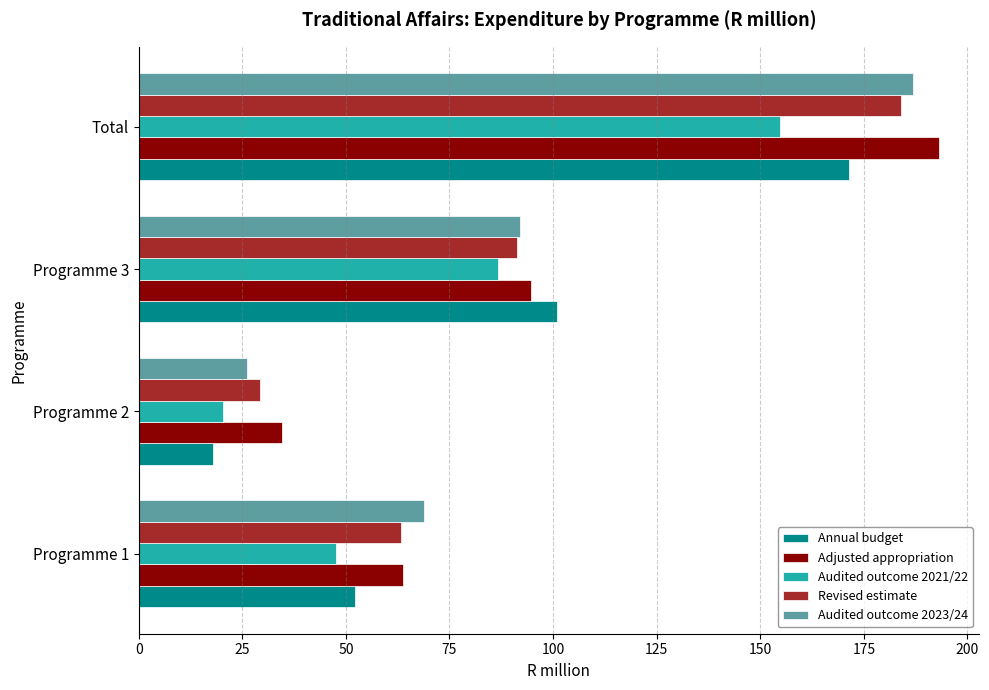

What are all the series names shown in the legend?

Annual budget, Adjusted appropriation, Audited outcome 2021/22, Revised estimate, Audited outcome 2023/24